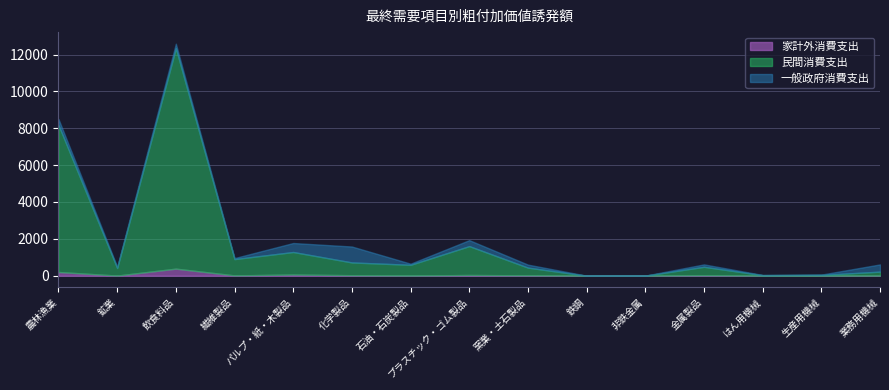

The value of 家計外消費支出 at 飲食料品 is 151.2. True or false?

False